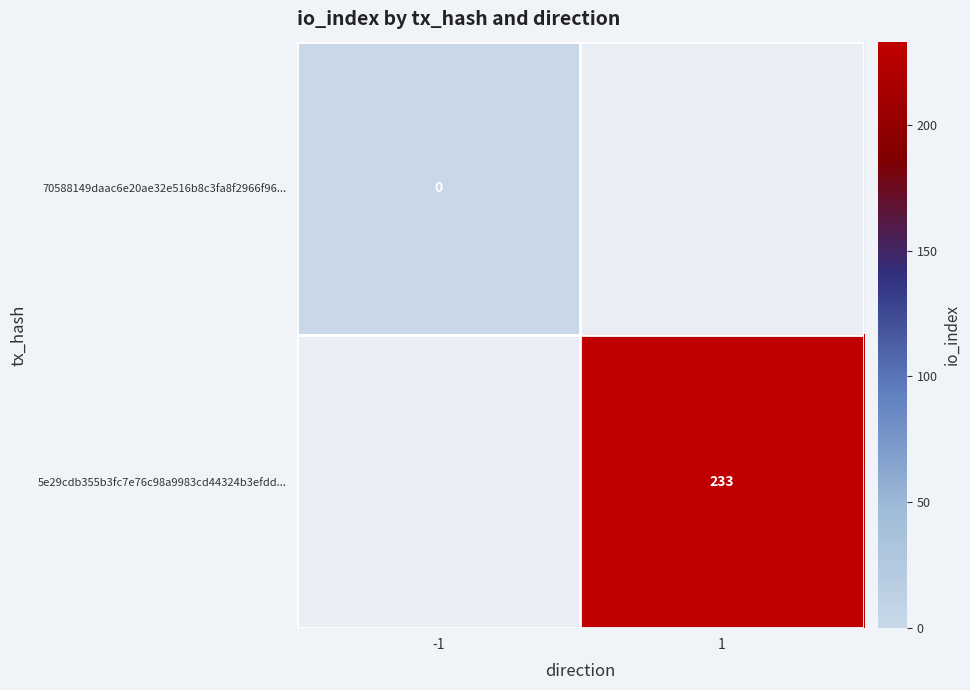

The value of 5e29cdb355b3fc7e76c98a9983cd44324b3efdd... at 1 is 102. True or false?

False